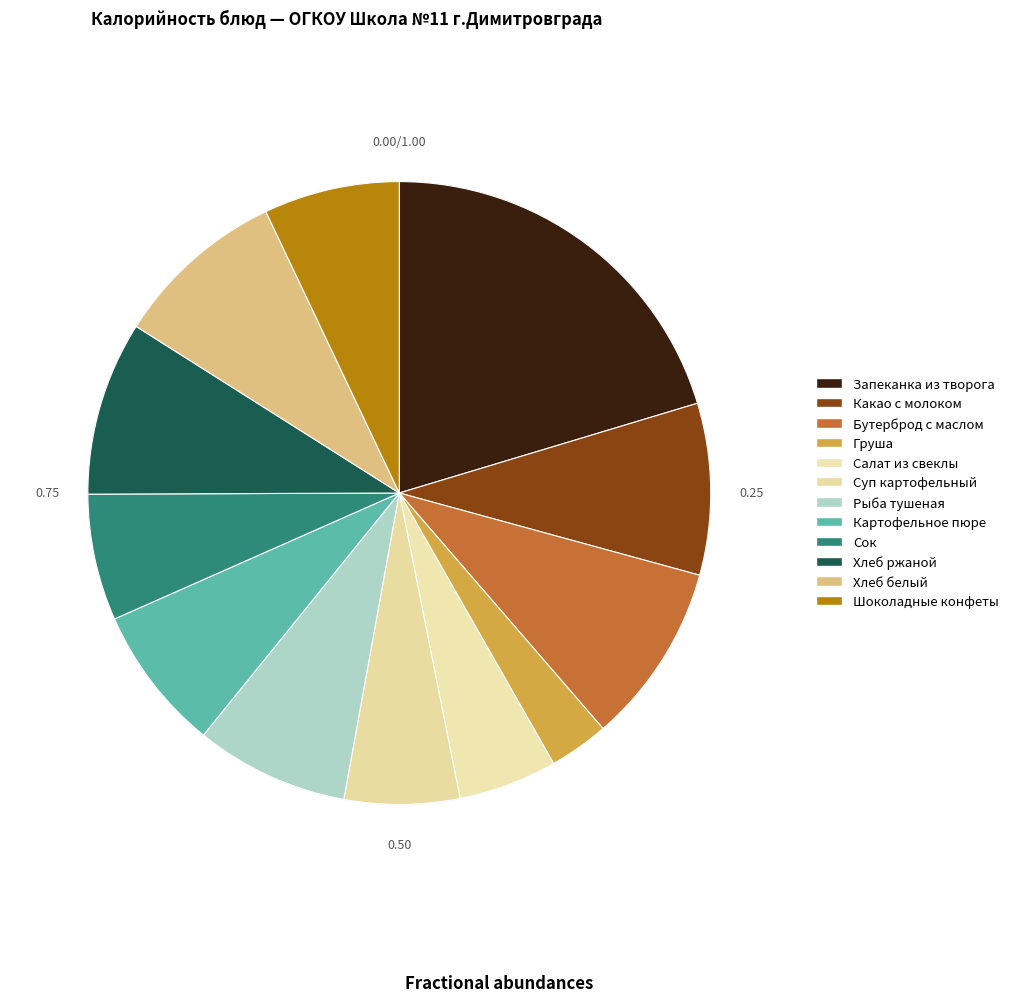

To the nearest percent, what is the difference between the largest and smallest slice percentages?

17%